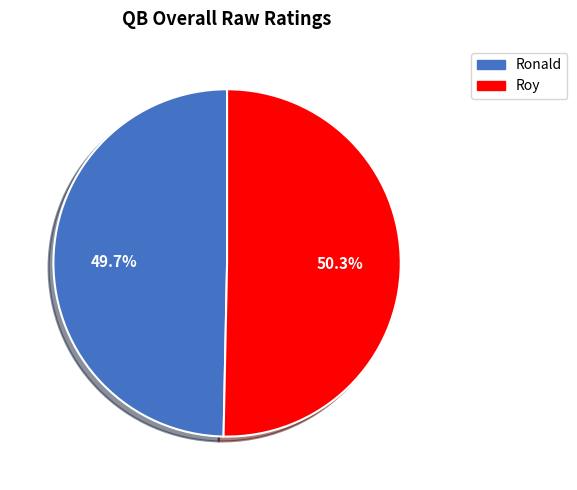

Is there any slice that represents more than half of the pie?

Yes